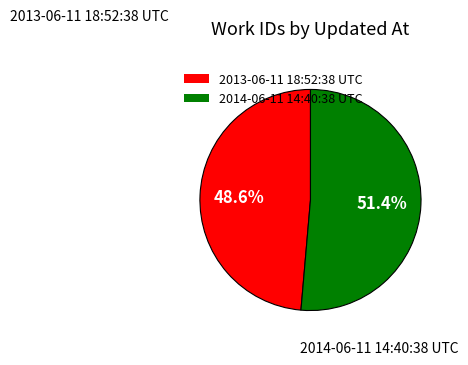

Rank the categories by value from lowest to highest.

2013-06-11 18:52:38 UTC, 2014-06-11 14:40:38 UTC